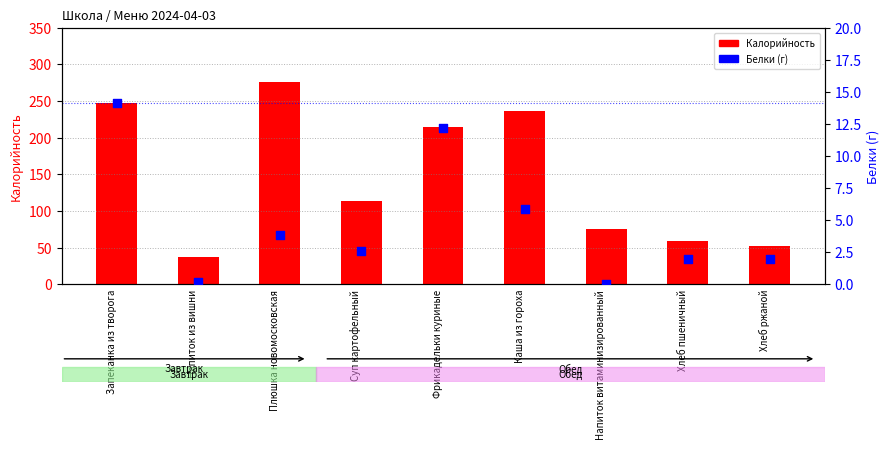

Which series reaches the minimum Y coordinate?

Белки (г)